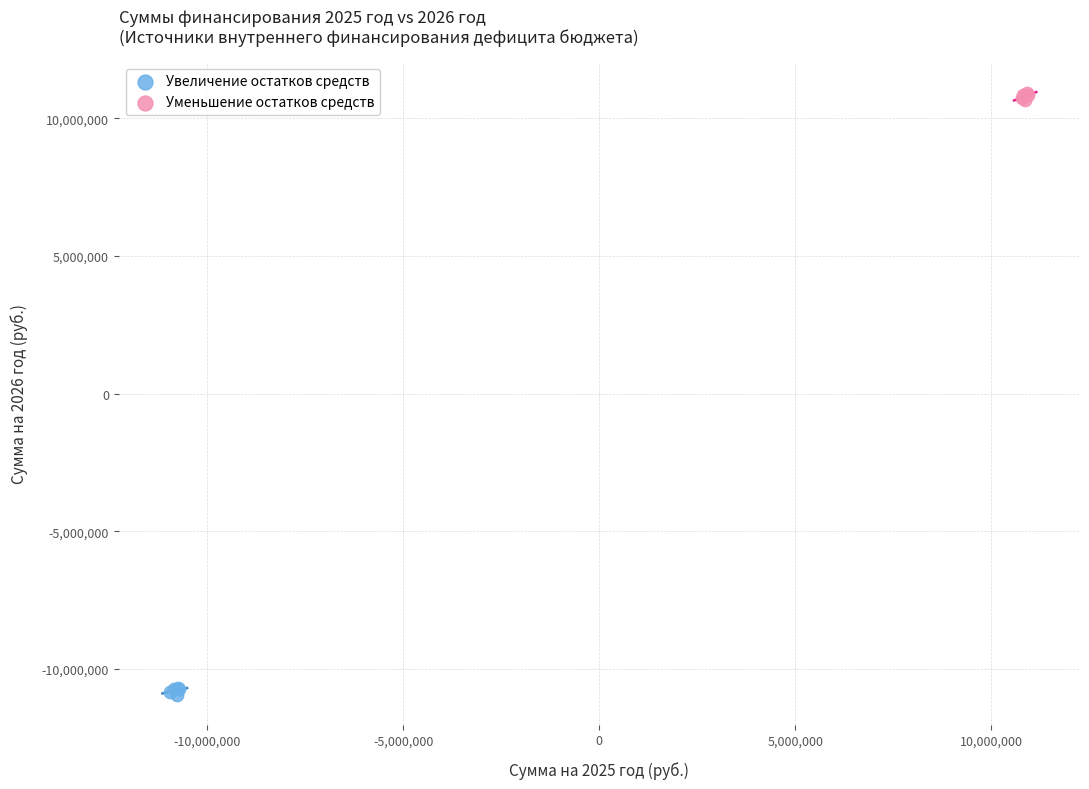

Which series contains the lowest Y value?

Увеличение остатков средств